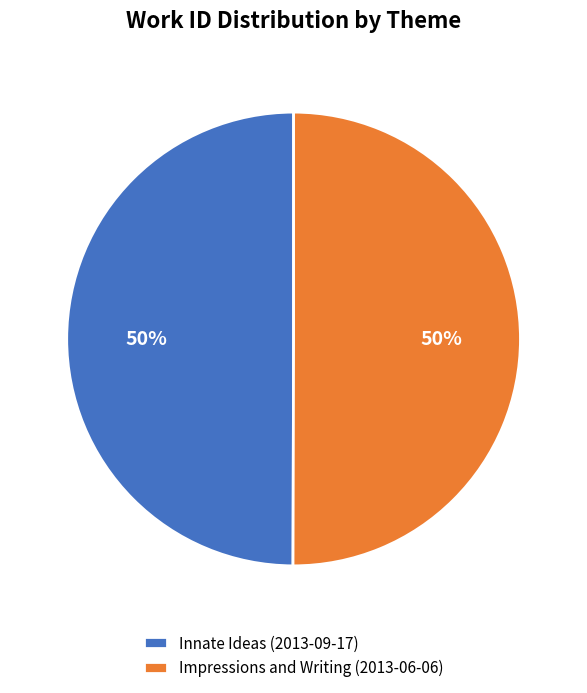

The Innate Ideas (2013-09-17) slice represents 57% of the pie. True or false?

False